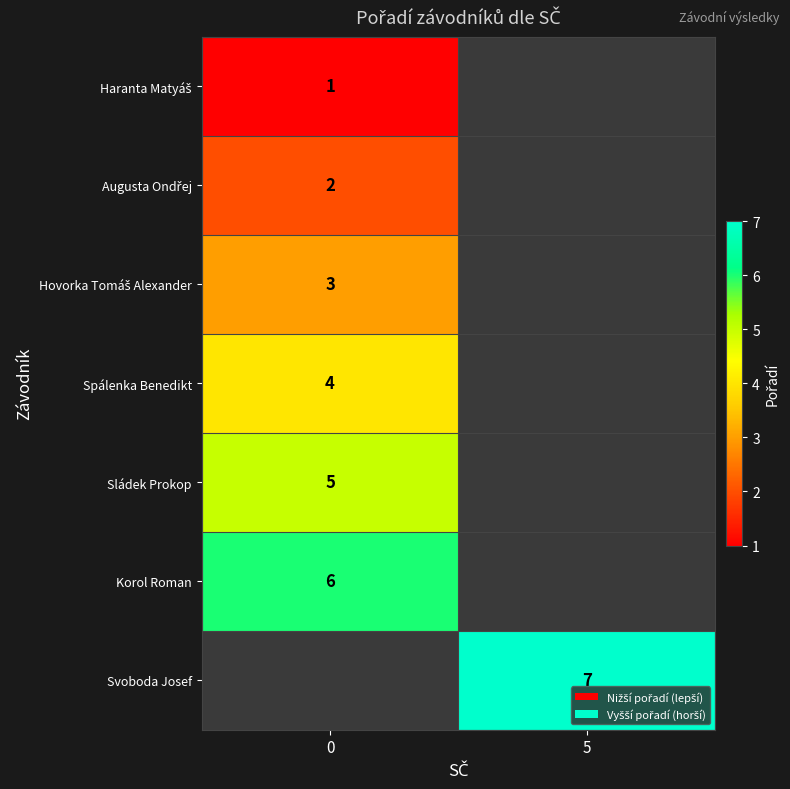

The value of Sládek Prokop at 0 is 8. True or false?

False